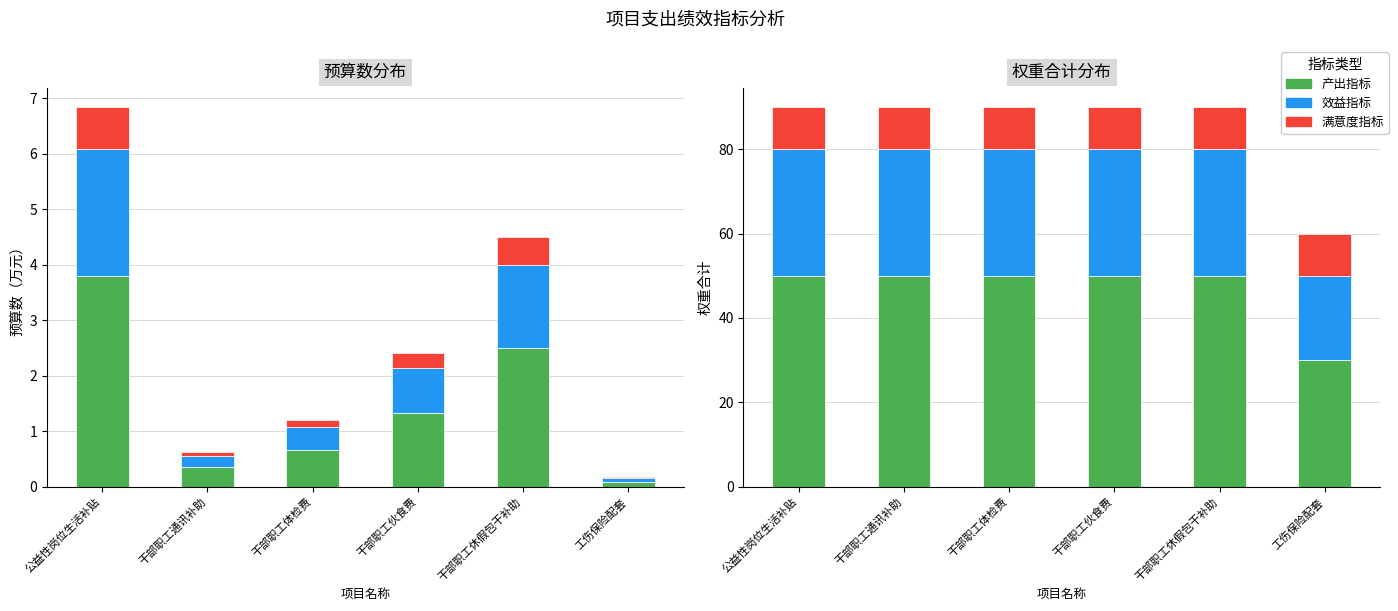

At which category is the sum across all series the highest?

公益性岗位生活补贴